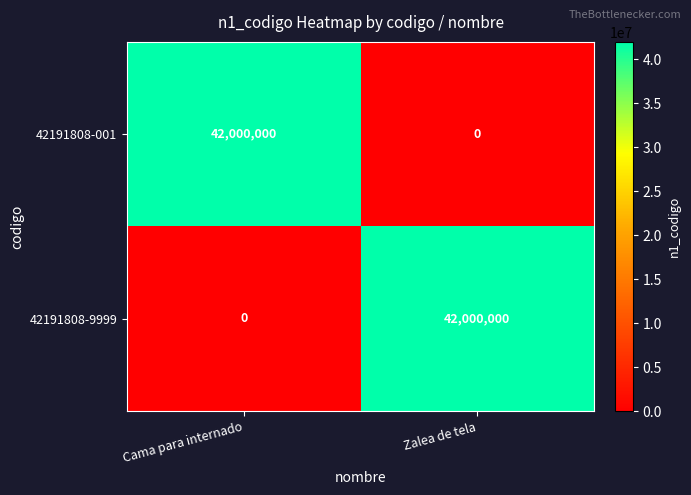

Reading left to right, extract all data points from this chart.

42191808-001: Cama para internado=42000000	Zalea de tela=0
42191808-9999: Cama para internado=0	Zalea de tela=42000000